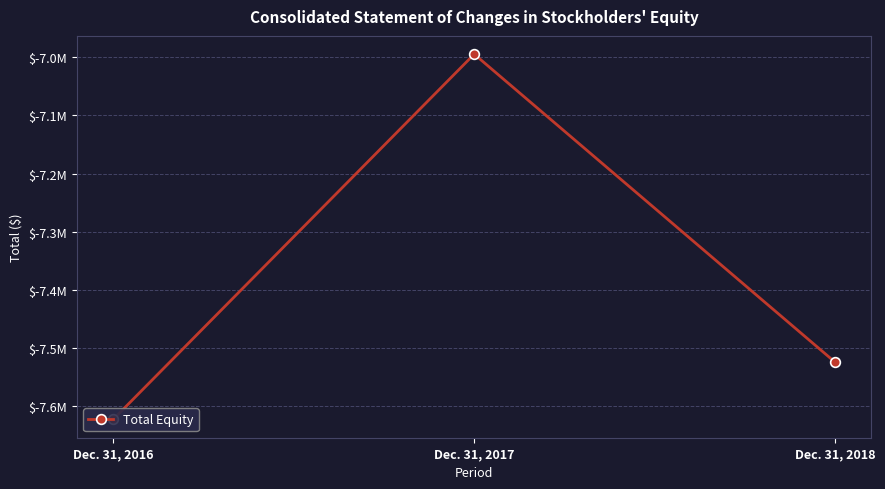

Reading left to right, extract all data points from this chart.

Dec. 31, 2016=-7622653	Dec. 31, 2017=-6994776	Dec. 31, 2018=-7524515